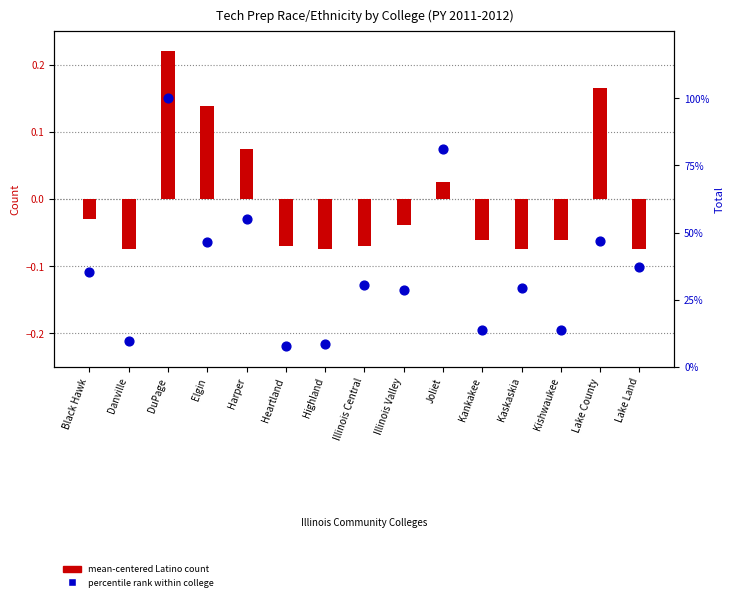

Which series reaches the minimum Y coordinate?

mean-centered Latino count